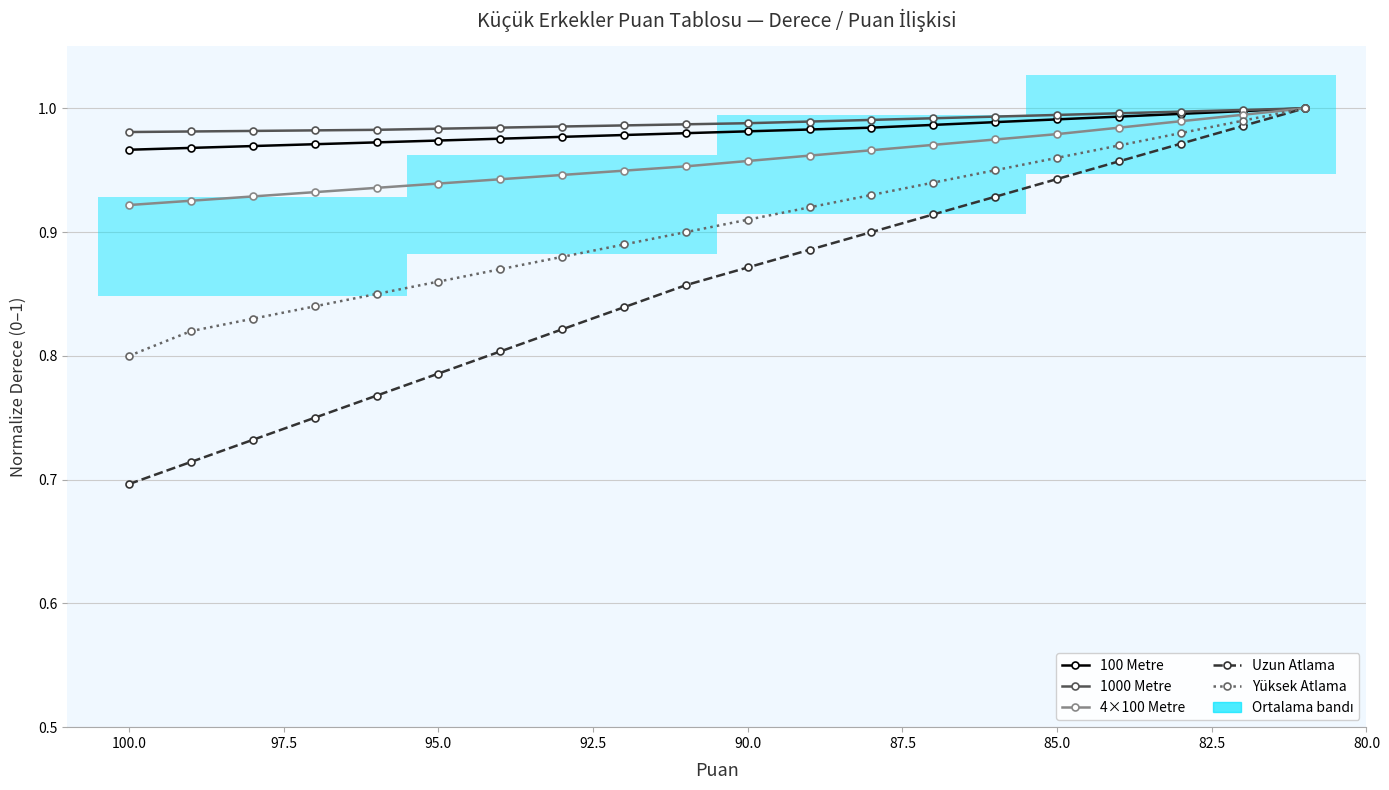

How many distinct data groups are displayed?

5